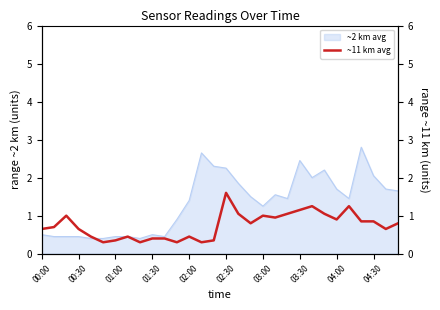

Is it true that the value at 02:00 is 0.3?

False